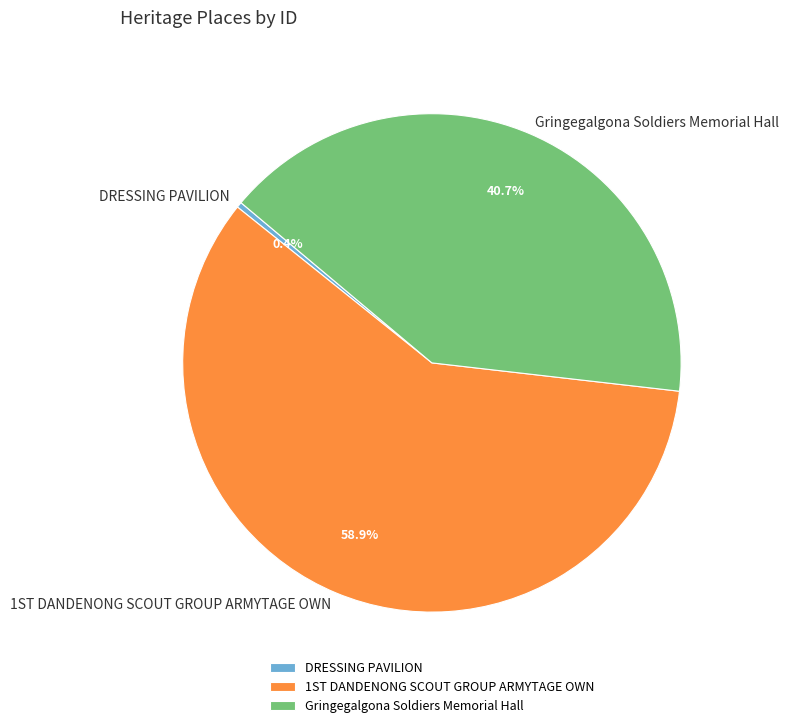

How many segments does this pie chart have?

3